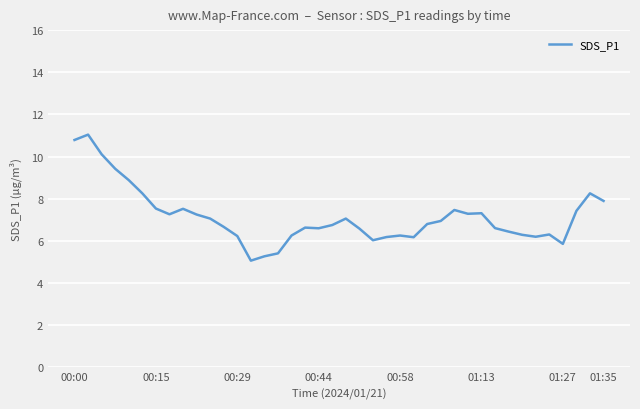

How many lines are shown in the chart?

1